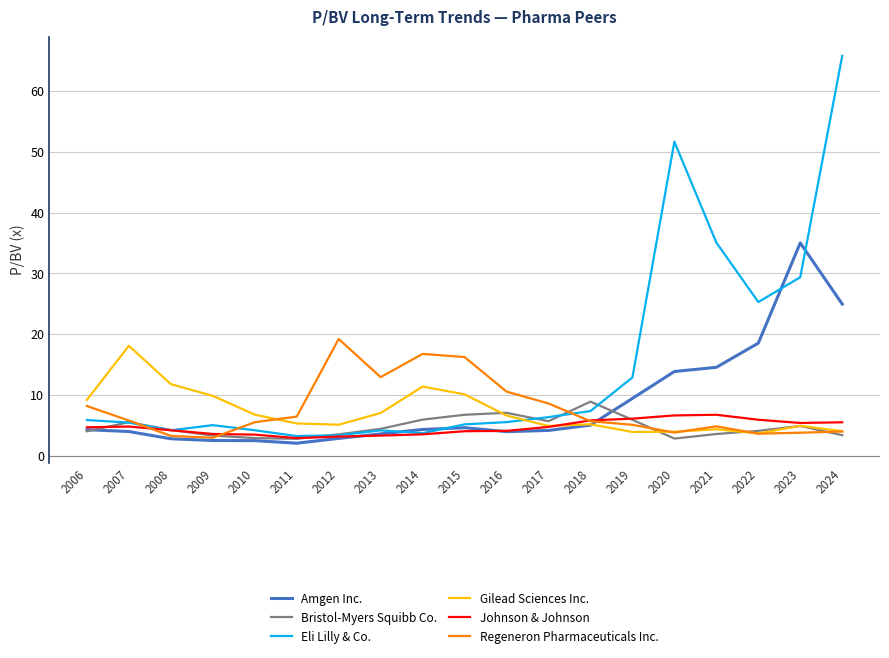

How many lines are shown in the chart?

6